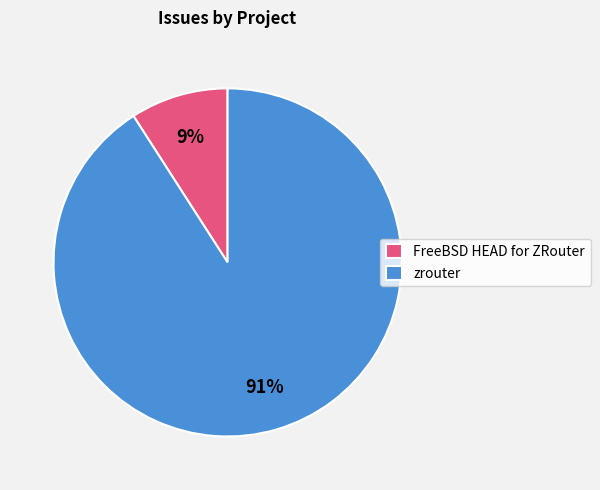

Is it true that FreeBSD HEAD for ZRouter is 9% of the pie?

True